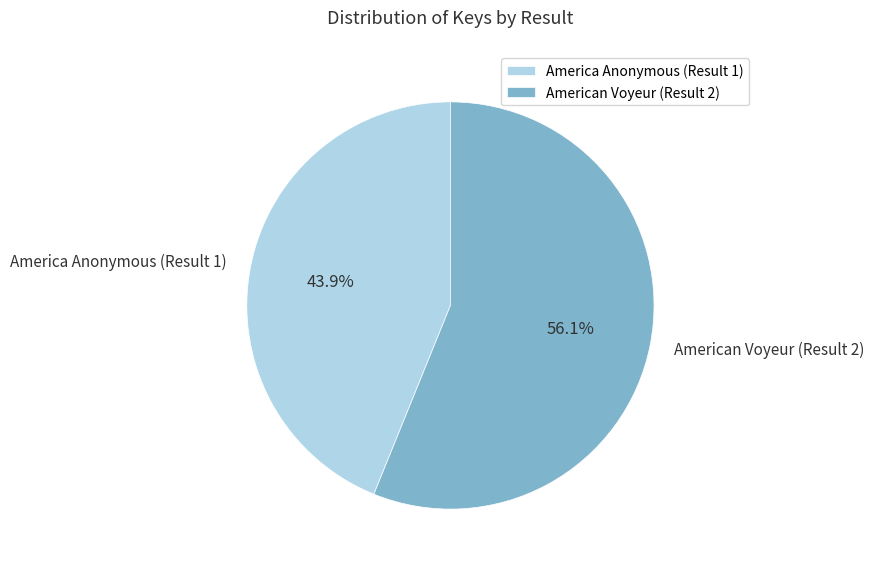

What portion of the pie excludes America Anonymous (Result 1)?

56.1%